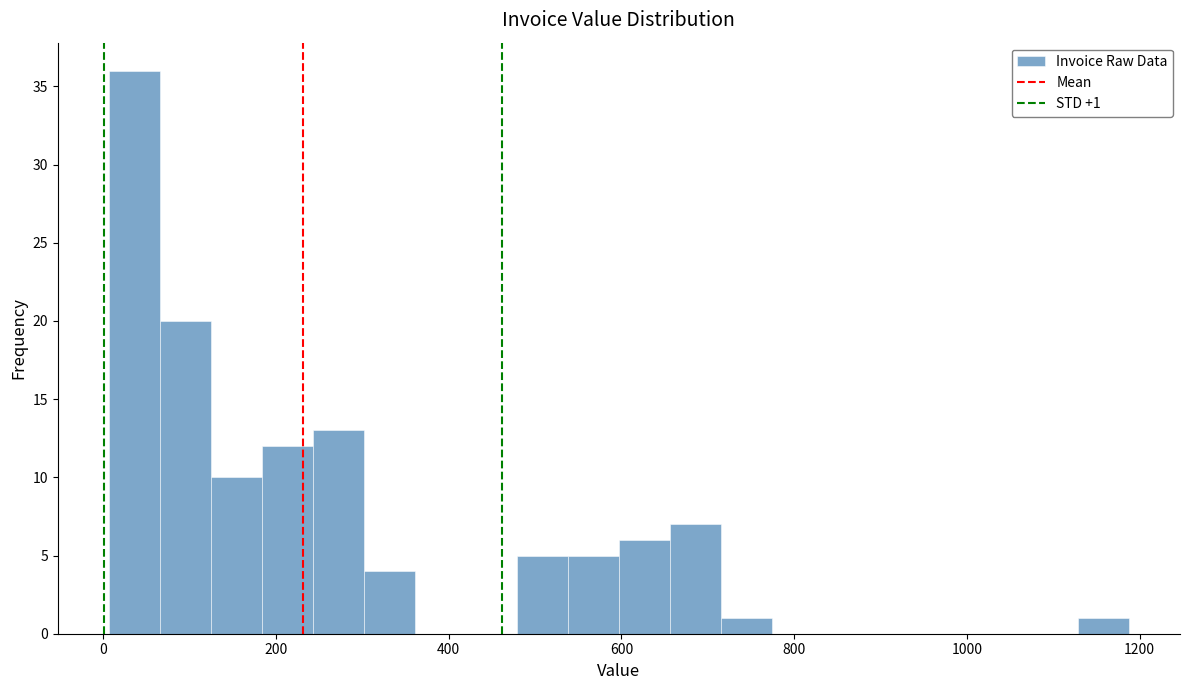

Read against the x-axis, roughly where is the centre of the tallest bar?

40